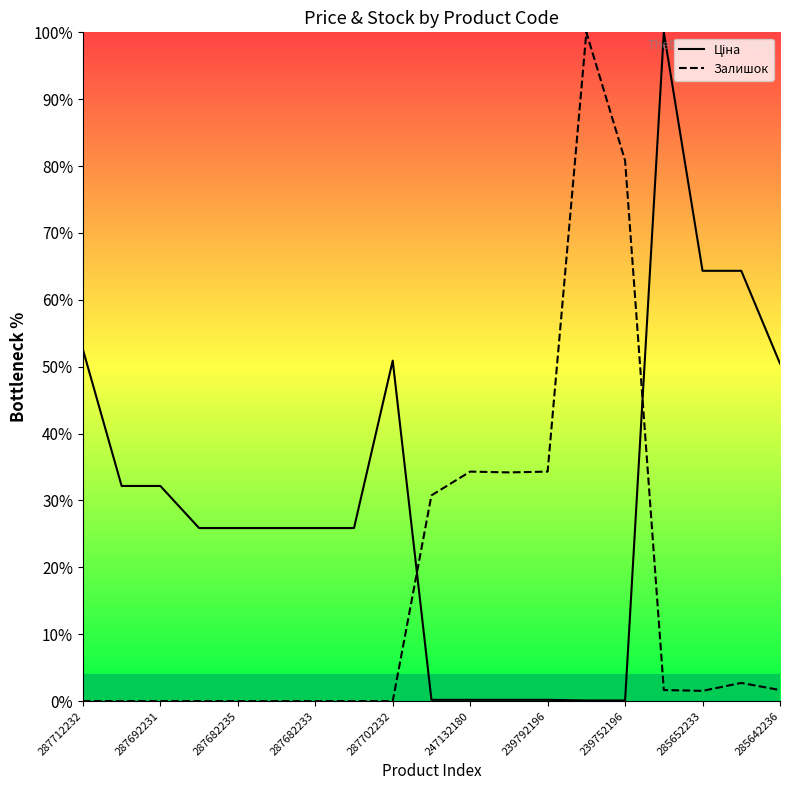

At 287712232, list the series in order from smallest to largest.

Залишок, Ціна